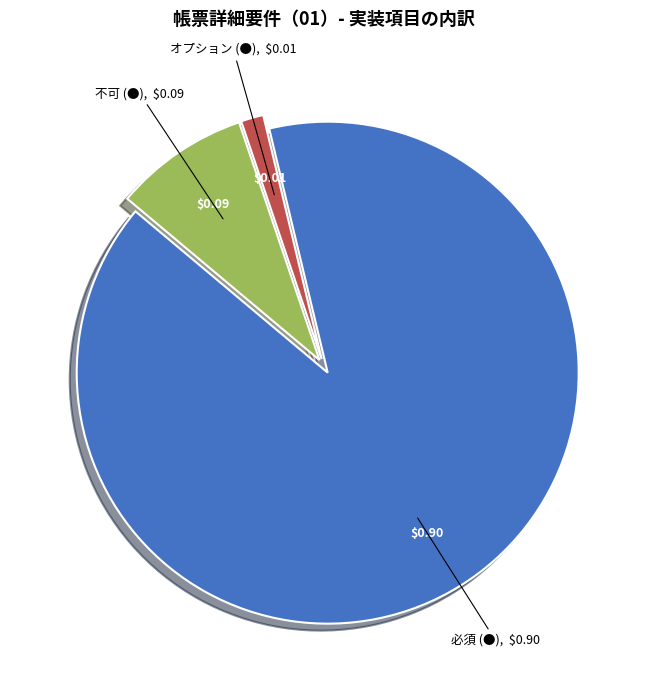

Which category has the biggest portion of the pie?

必須 (●)